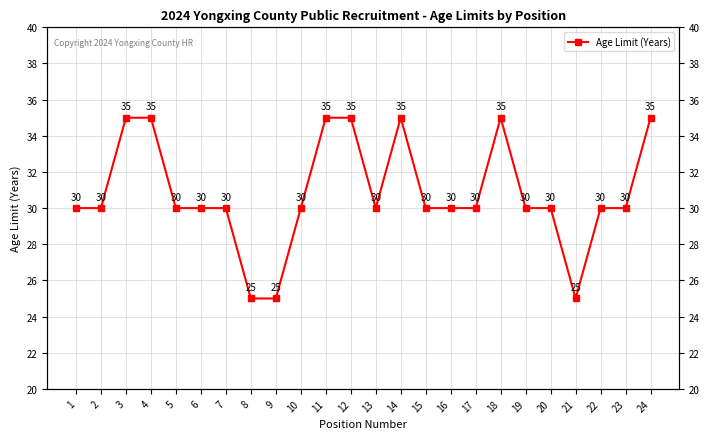

Reading right to left, list all the values displayed in this chart.

35	30	30	25	30	30	35	30	30	30	35	30	35	35	30	25	25	30	30	30	35	35	30	30